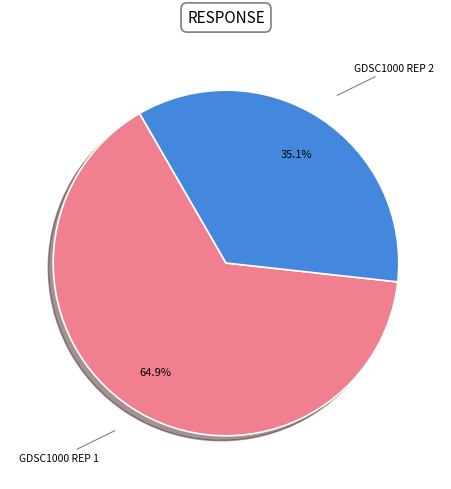

Is there any slice that represents more than half of the pie?

Yes